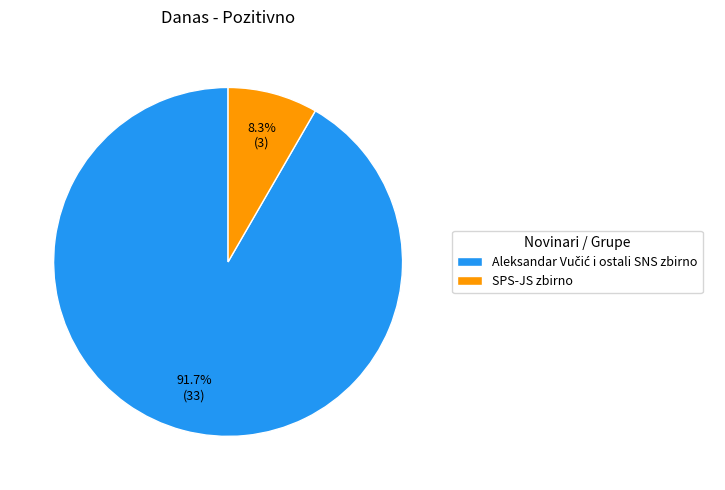

True or false: SPS-JS zbirno accounts for 8% of the total.

True